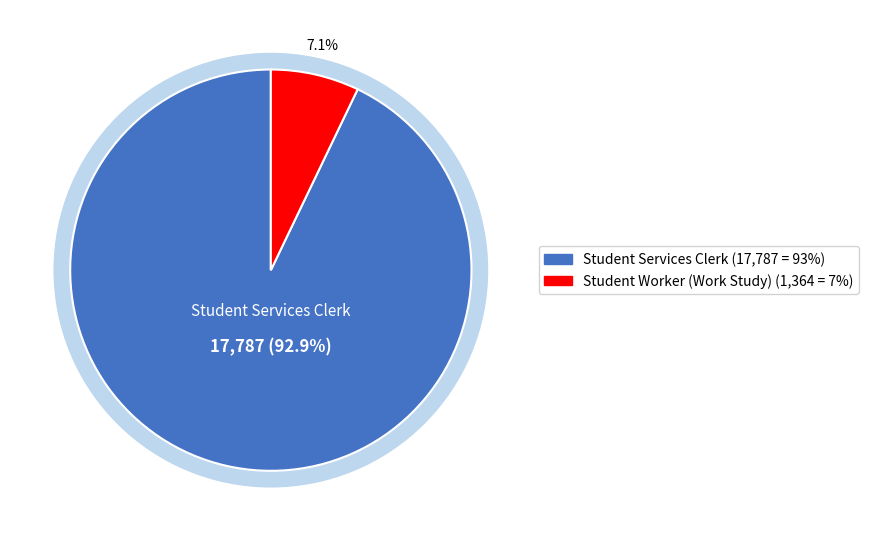

What is the smallest slice in the pie chart?

Student Worker (Work Study)